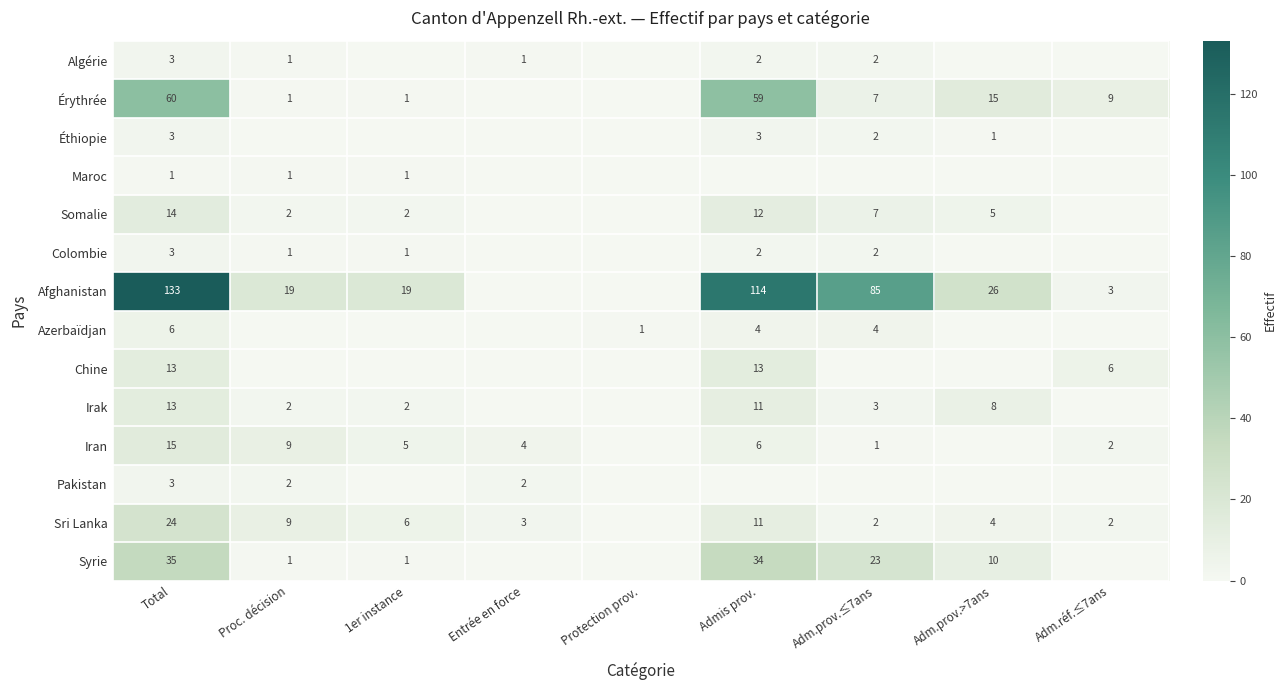

What is the difference between the highest and lowest values at Total?

132